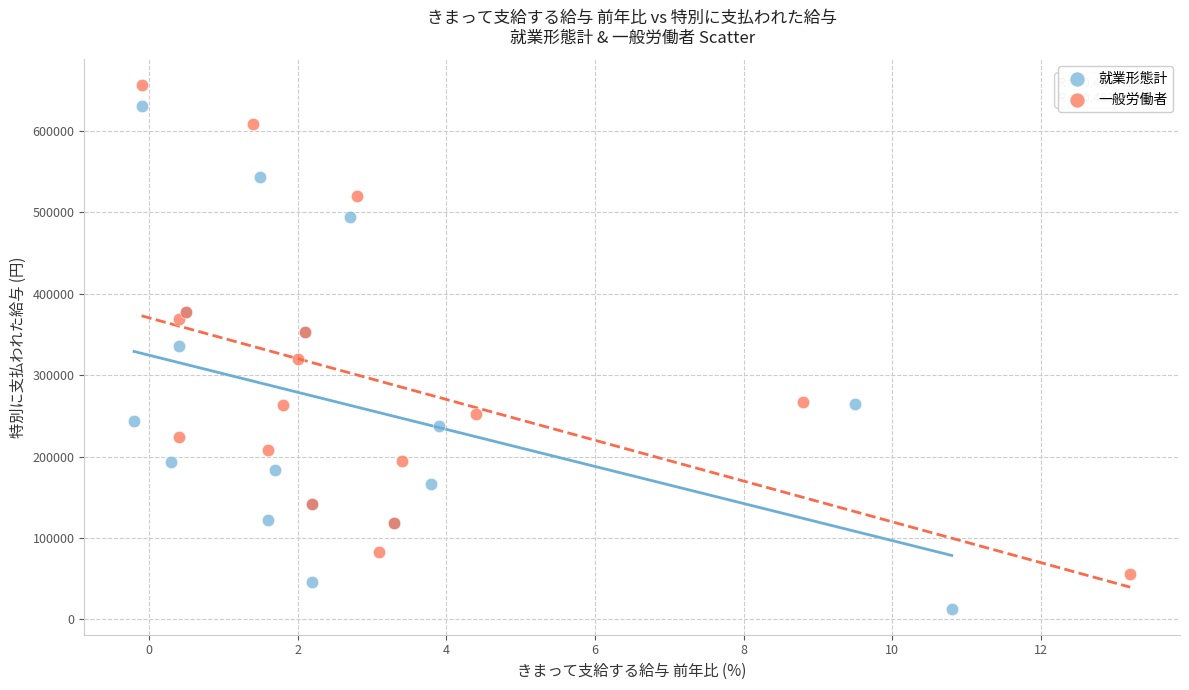

Which series has the widest spread of Y values?

就業形態計